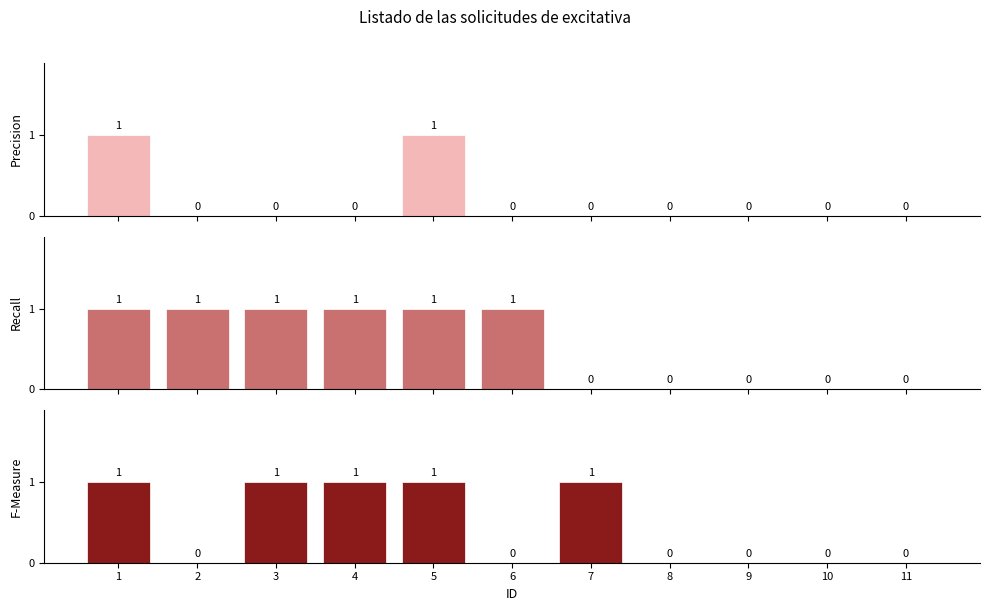

True or false: Precision has a value of 1 at 5.

False